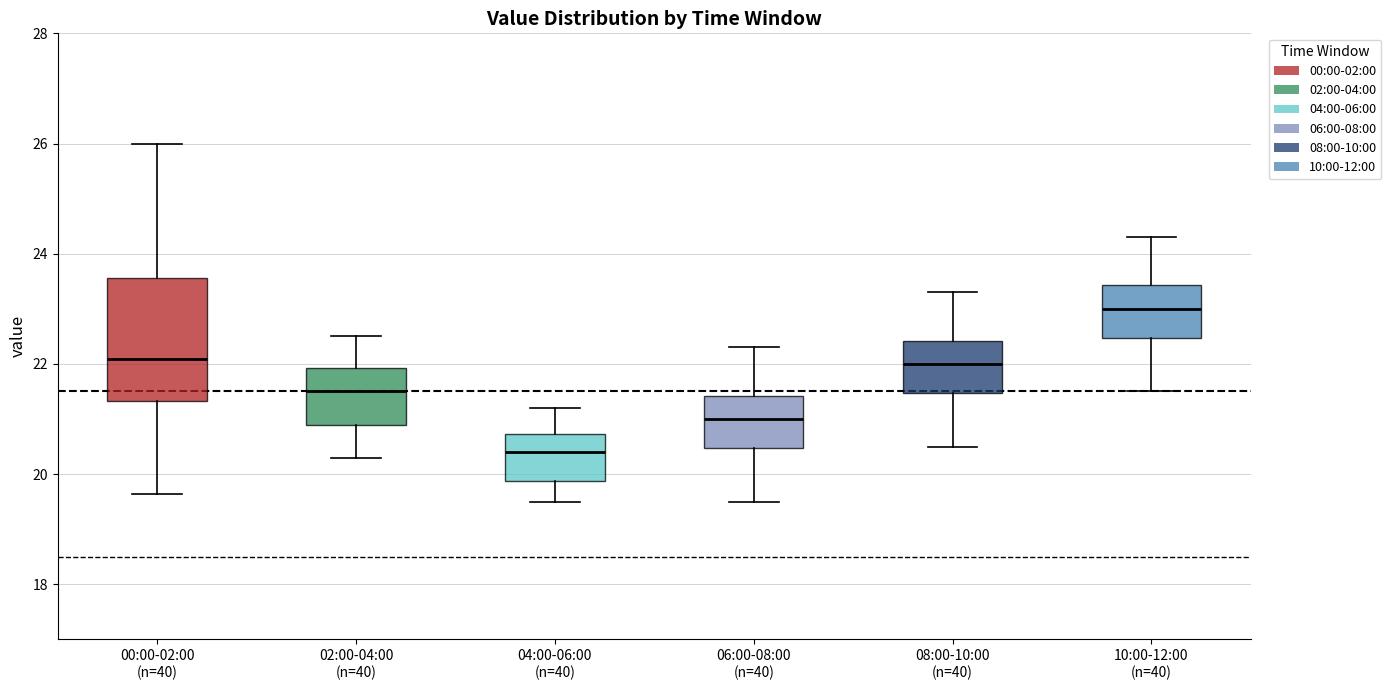

Which box has the highest median line?

10:00-12:00 (n=40)